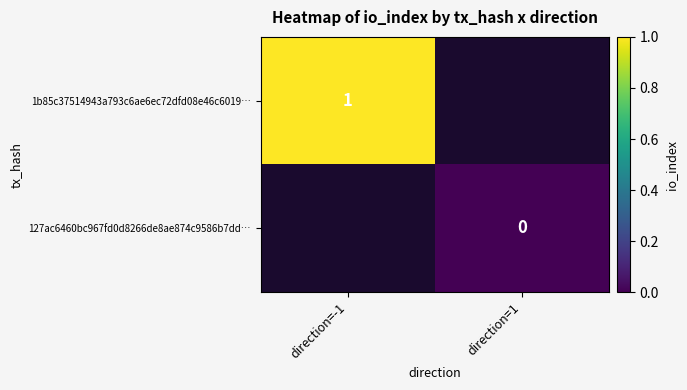

Is the value of 127ac6460bc967fd0d8266de8ae874c9586b7dd… at direction=1 greater than the value of 1b85c37514943a793c6ae6ec72dfd08e46c6019… at direction=-1?

No